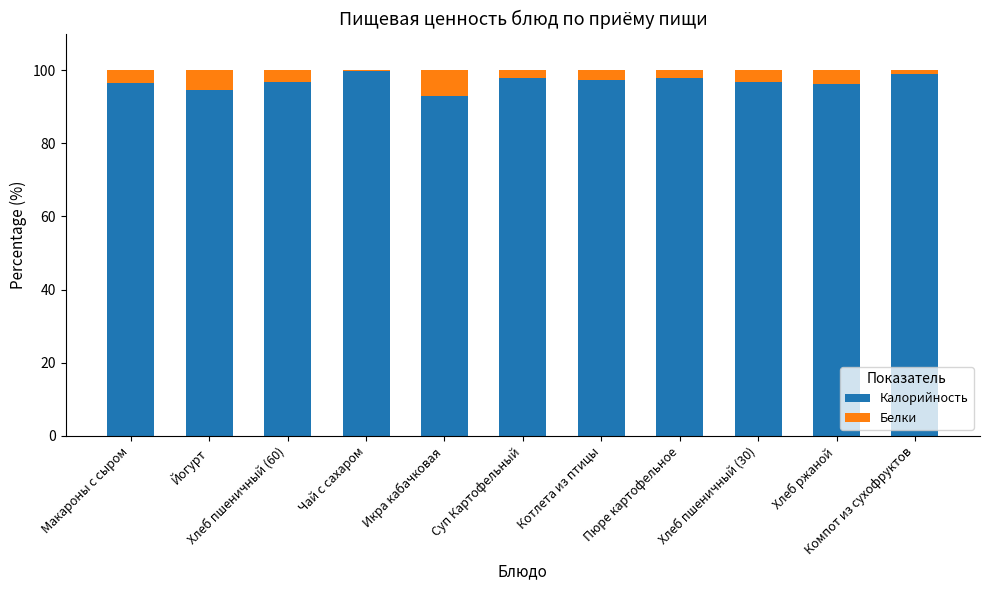

What is the sum of all Калорийность values?

1065.6